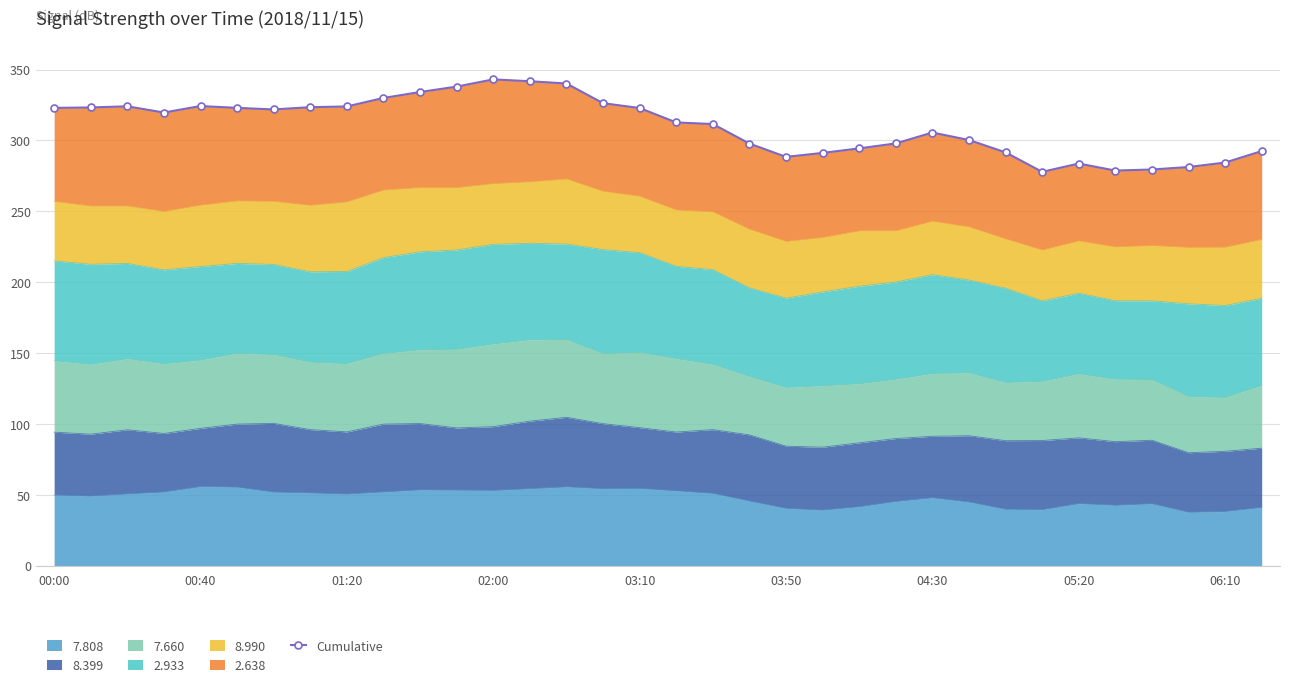

What is the difference between the second highest and second lowest values?

63.1